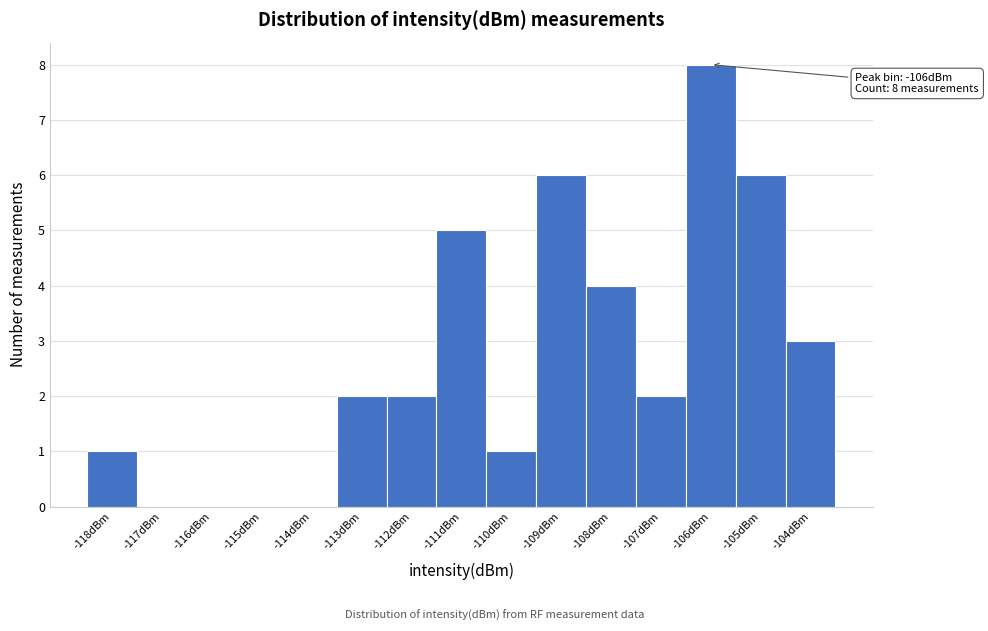

Reading left to right, transcribe all the data shown in this chart.

-118dBm=1	-117dBm=0	-116dBm=0	-115dBm=0	-114dBm=0	-113dBm=2	-112dBm=2	-111dBm=5	-110dBm=1	-109dBm=6	-108dBm=4	-107dBm=2	-106dBm=8	-105dBm=6	-104dBm=3